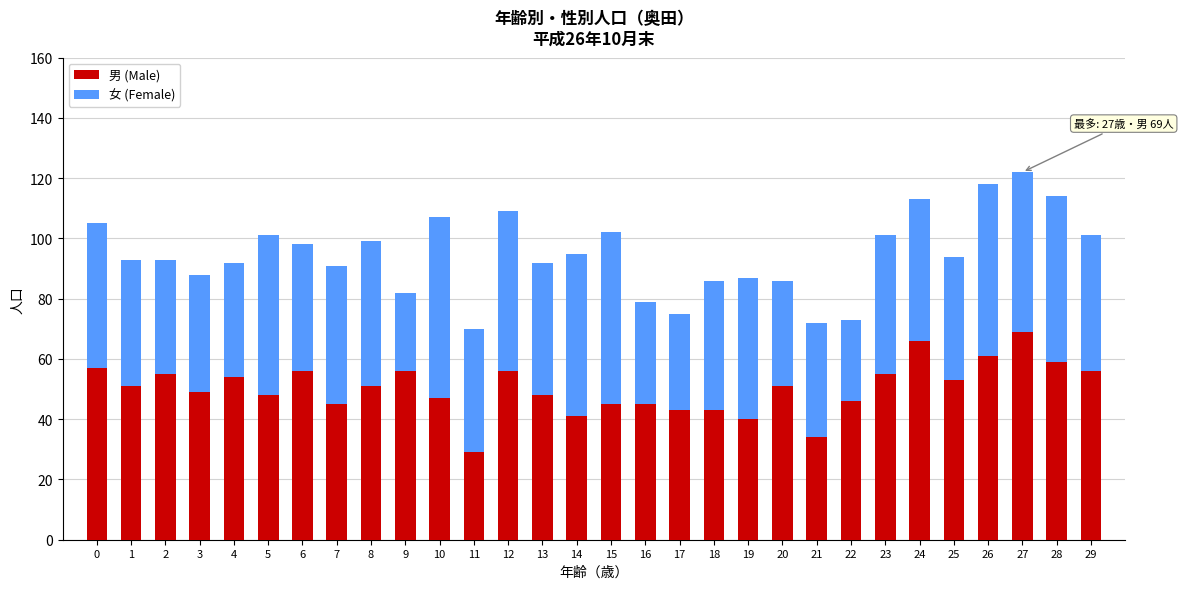

What is the total value across all series at 5?

101